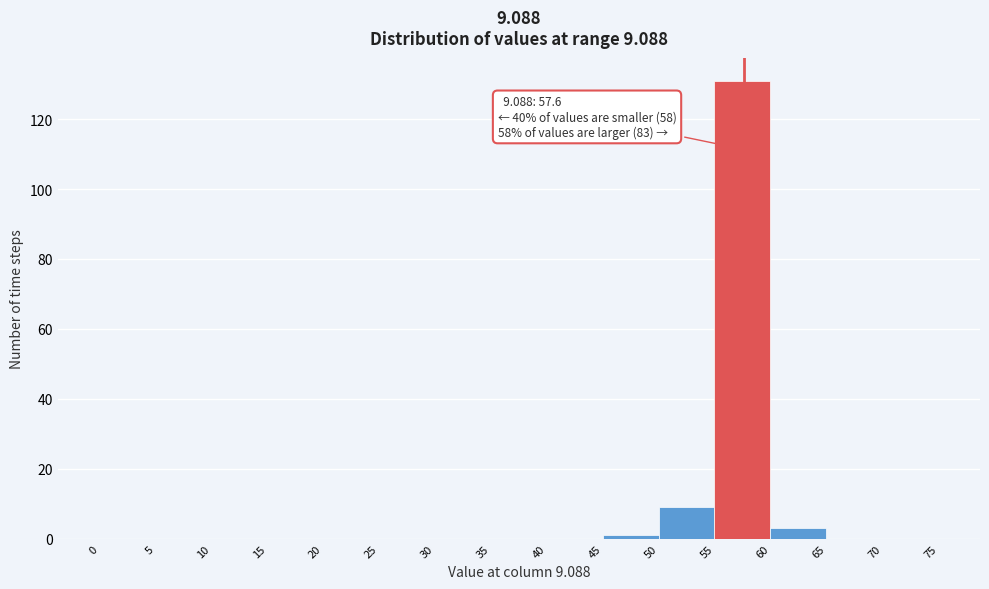

Which range on the x-axis has the tallest bar?

55 to 60